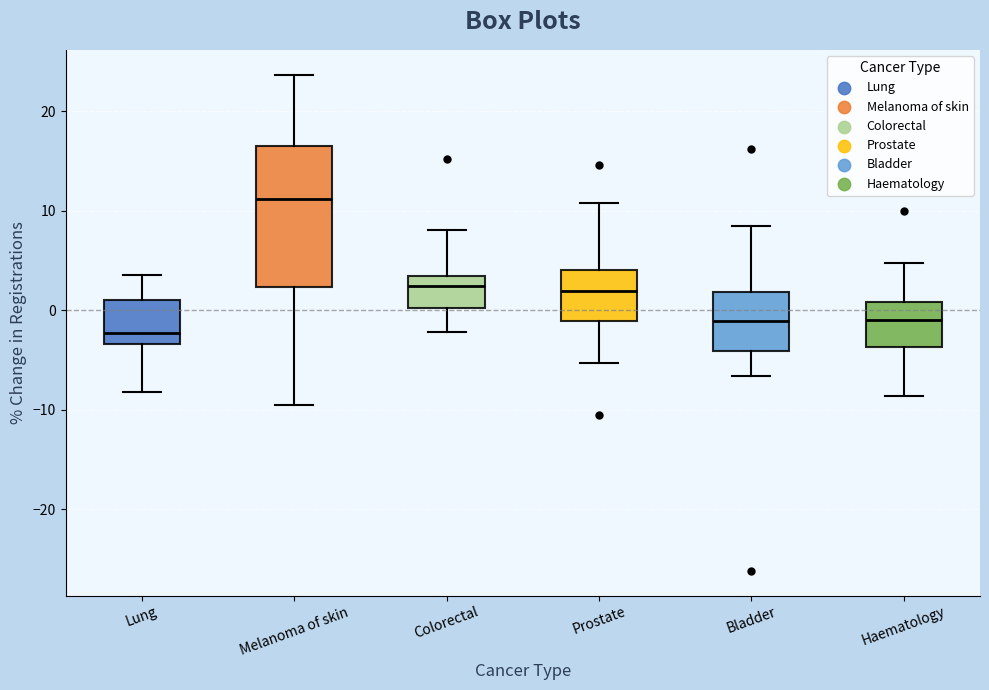

Which box has the lowest median line?

Lung